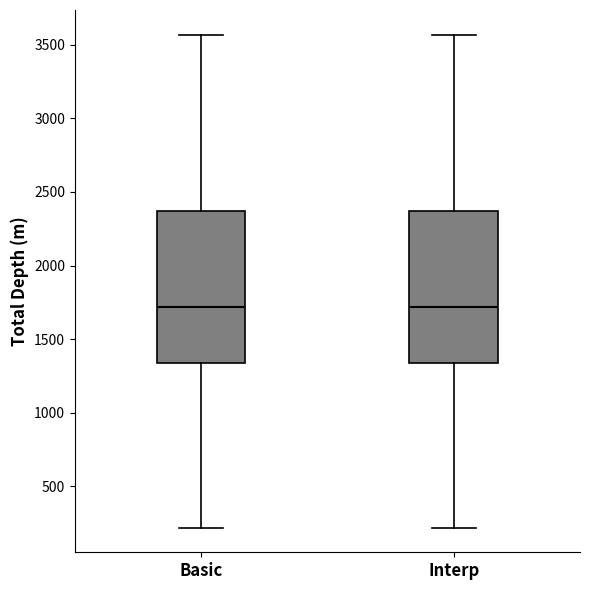

Reading left to right, transcribe this box plot: for each box, give where its median line is, the range the box spans, and where its two whiskers end, as read against the y-axis. The values are not printed on the chart, so give them approximately, as read against the axis.

Basic: median 1700, box 1350 to 2350, whiskers 200 to 3550
Interp: median 1700, box 1350 to 2350, whiskers 200 to 3550